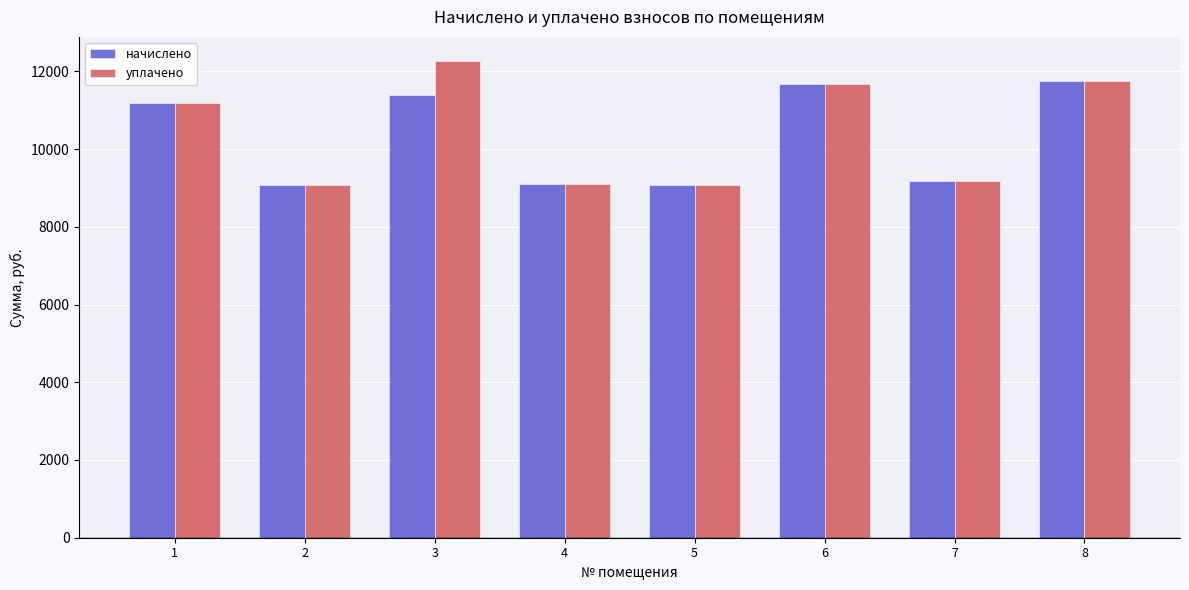

How many bars are there in each group?

2